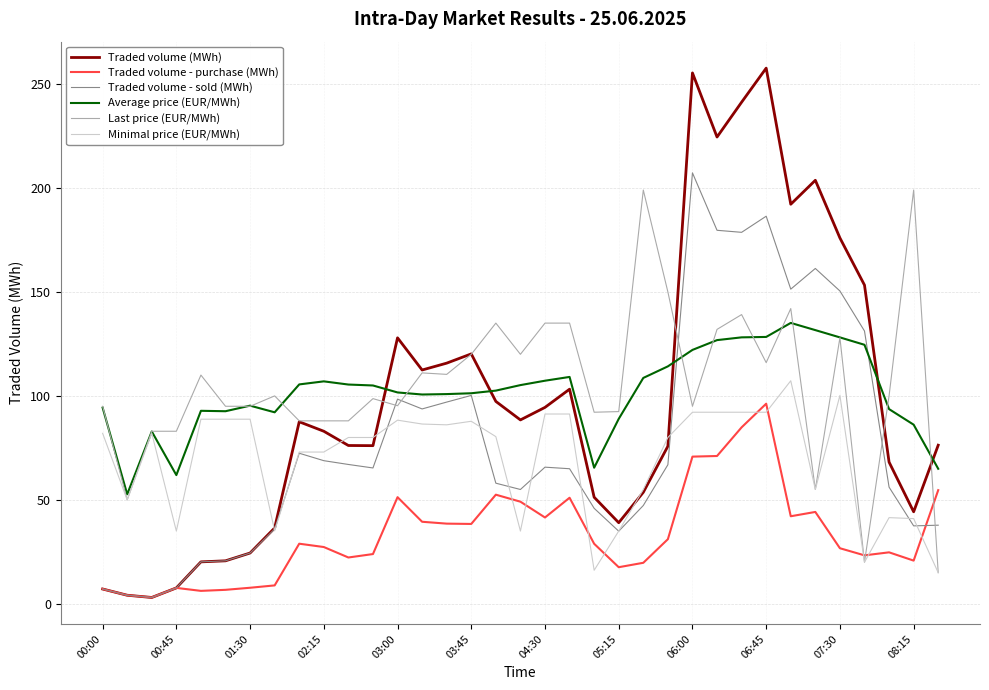

True or false: Traded volume - purchase (MWh) and Average price (EUR/MWh) cross at least once.

False